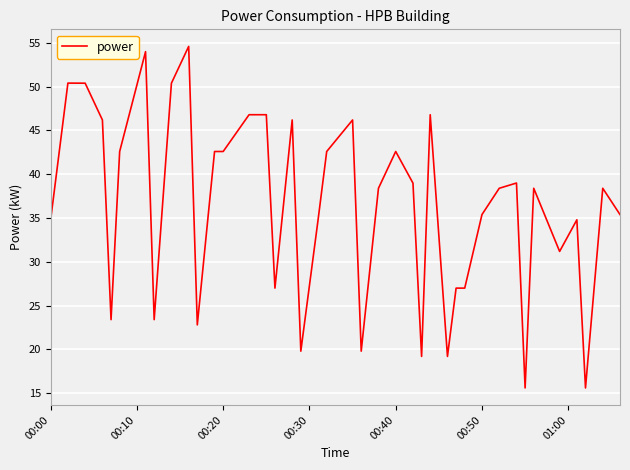

What is the smallest value displayed?

15.6